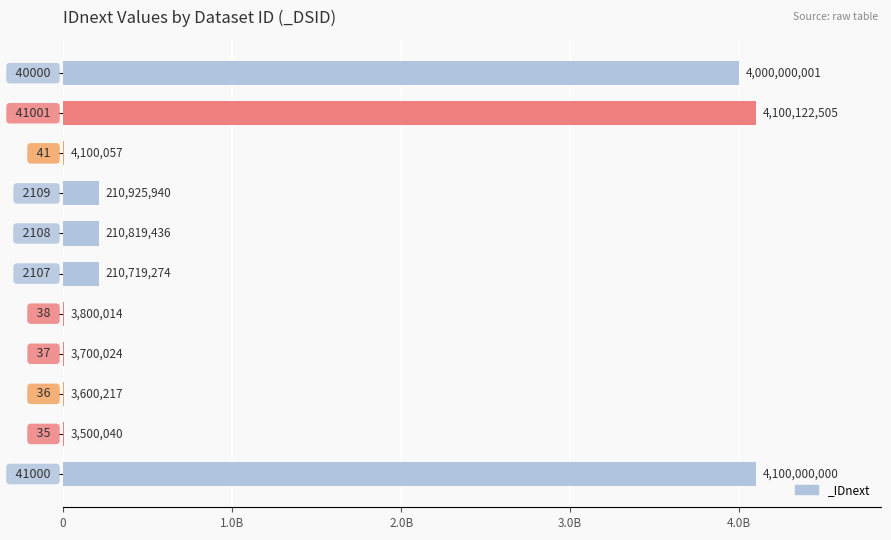

Are the bars horizontal?

Yes